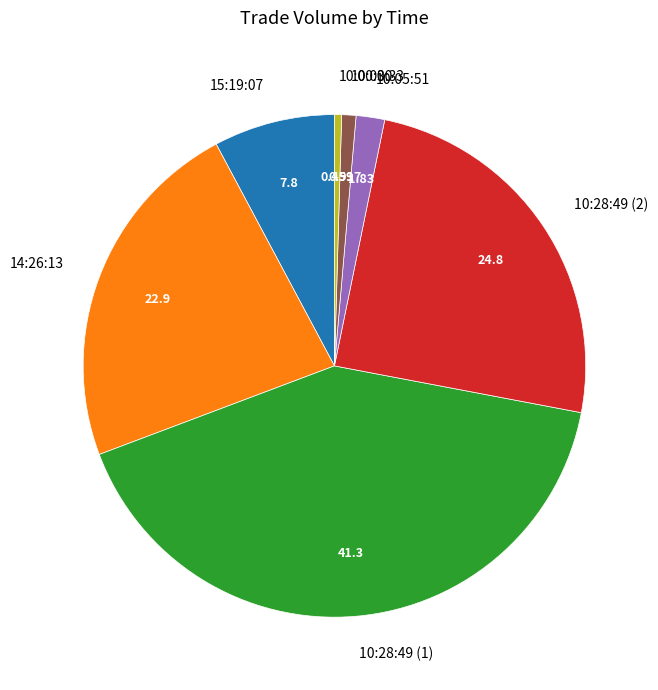

Is the sum of 14:26:13 and 10:28:49 (1) greater than half?

Yes